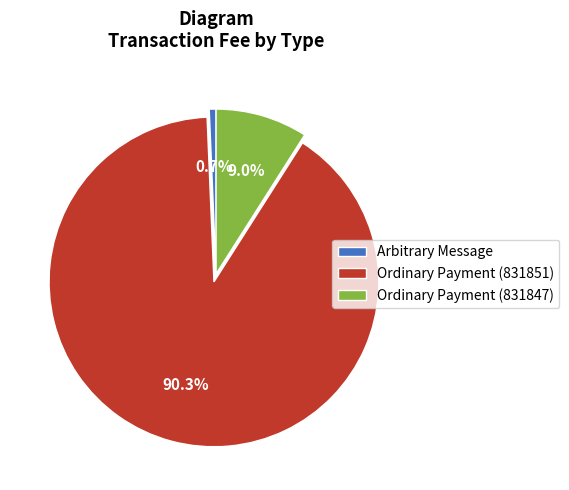

Which slice represents more than half of the pie?

Ordinary Payment (831851)